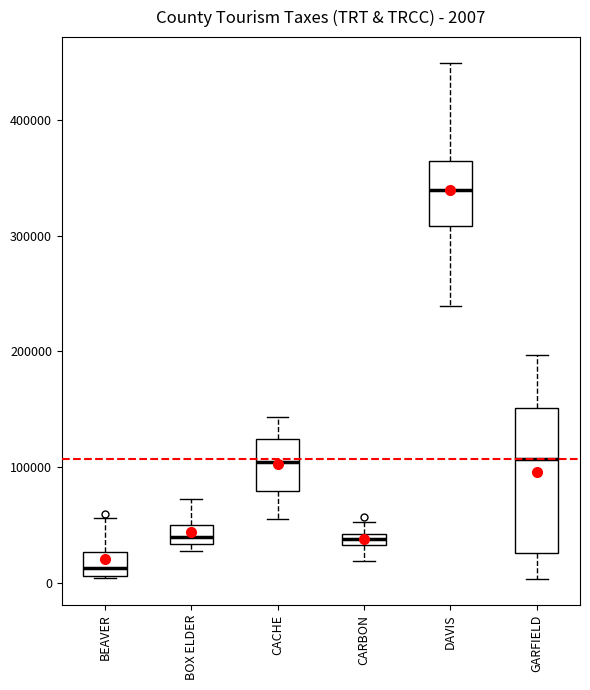

Which box has the highest median line?

DAVIS